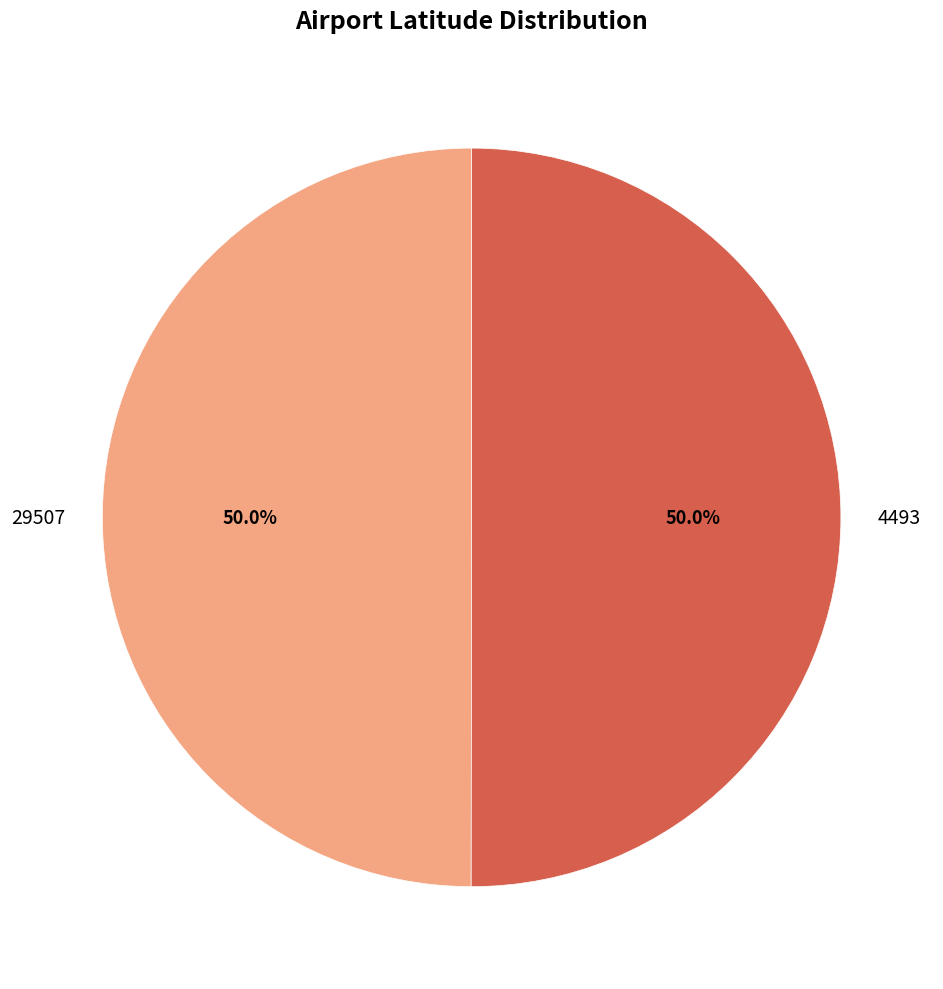

Combined, what portion of the pie is 4493 and 29507?

100.0%